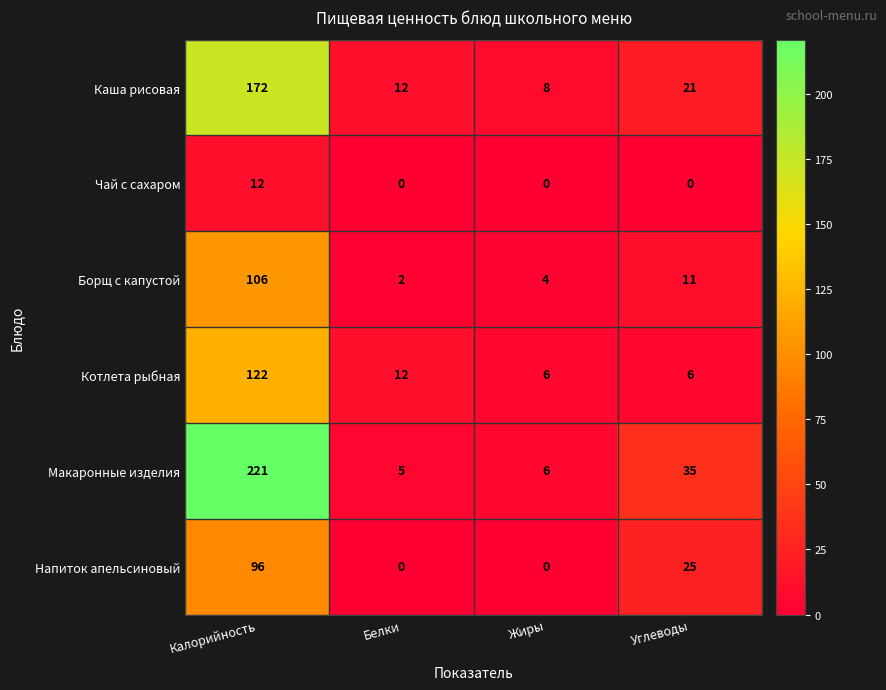

How many Чай с сахаром values are between 0 and 12?

4